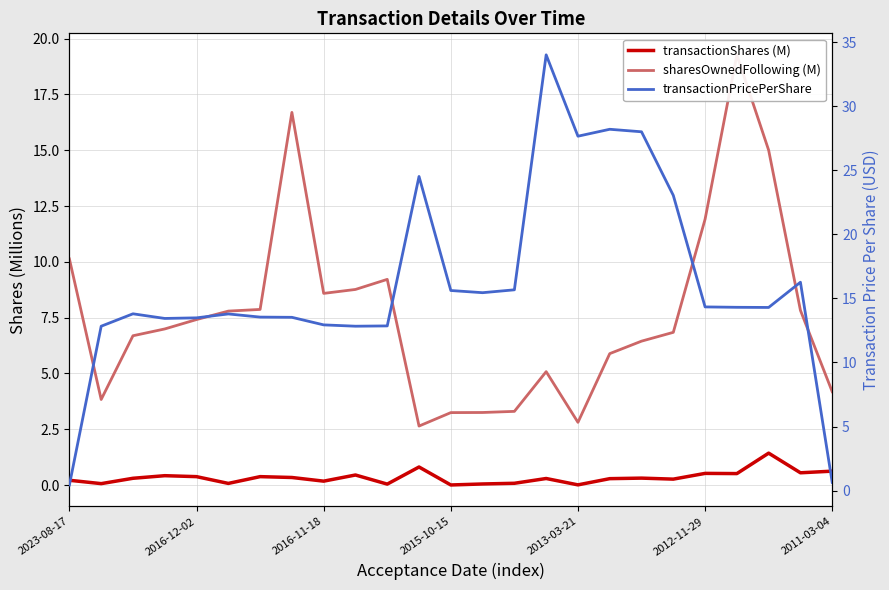

What are all the series names shown in the legend?

transactionShares (M), sharesOwnedFollowing (M), transactionPricePerShare